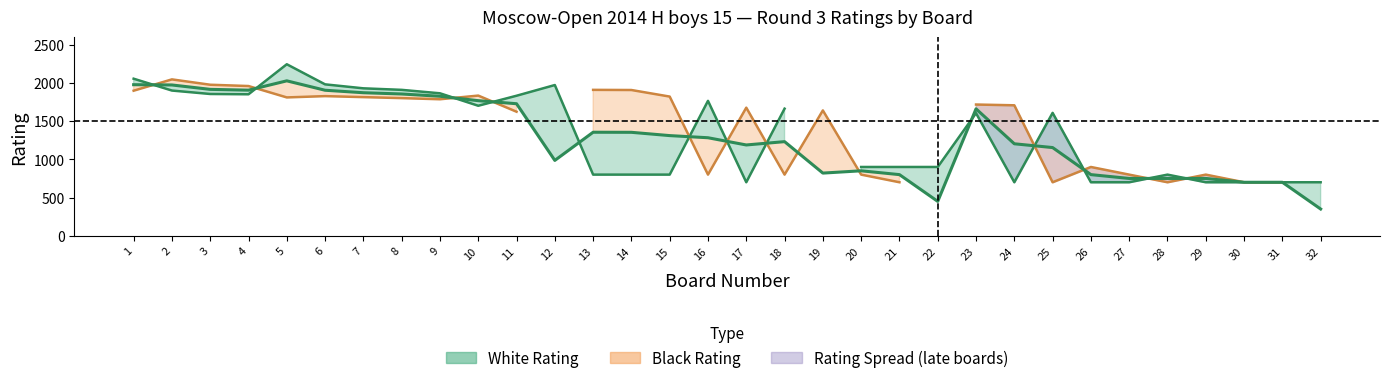

True or false: black_rating has more than 0 points higher than both neighbors.

True